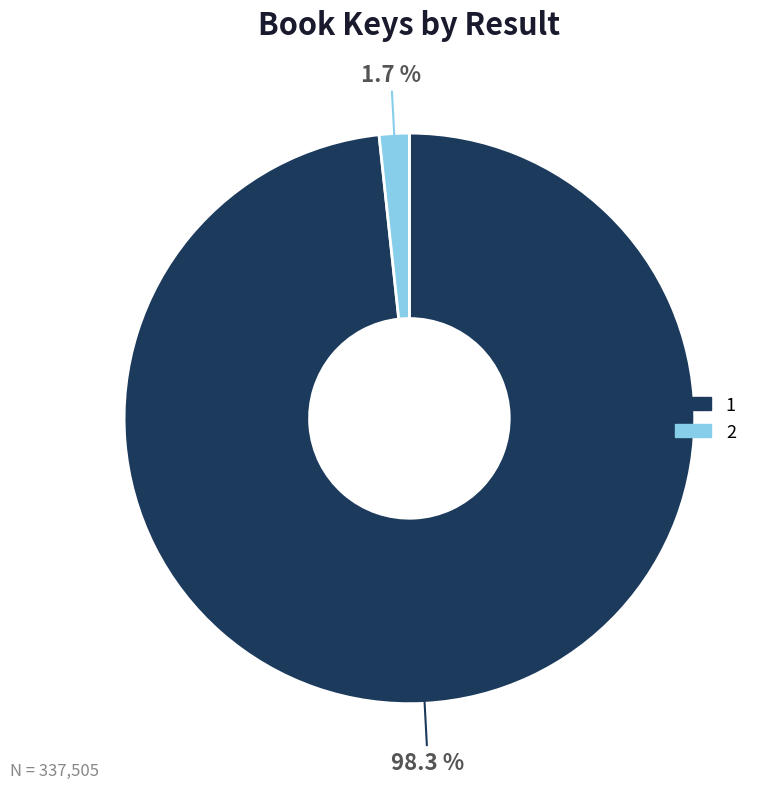

Combined, do 2 and 1 account for over 50%?

Yes